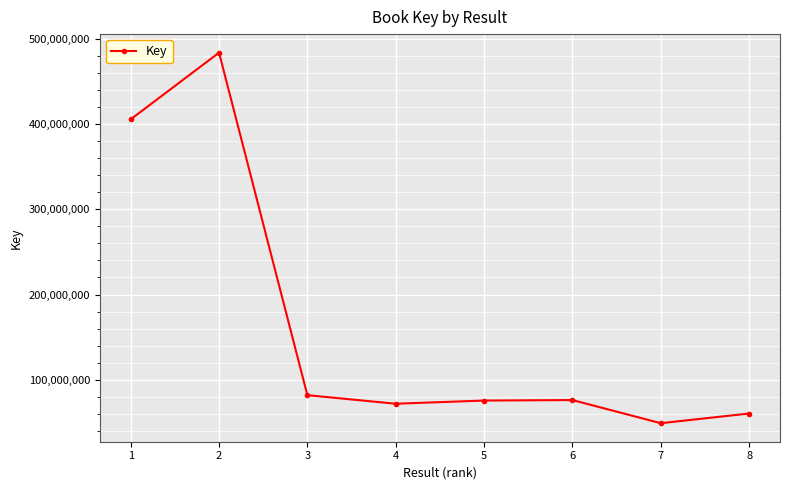

What is the minimum value shown in the chart?

49074952